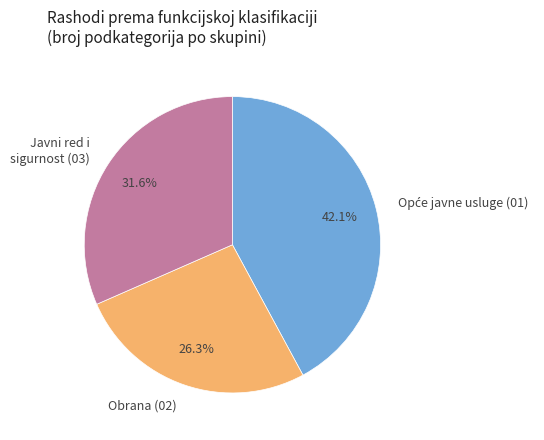

How many segments does this pie chart have?

3